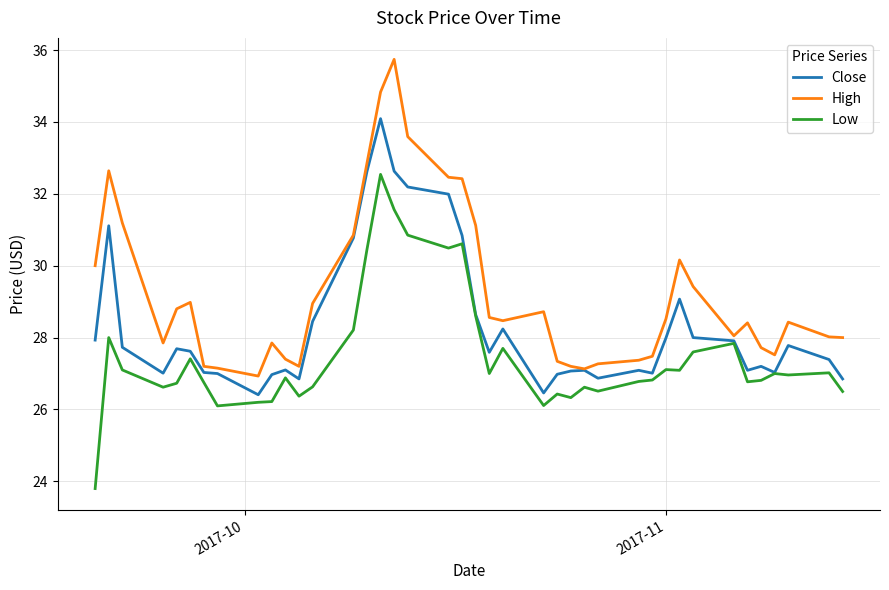

In High, how many points are higher than both neighbors (excluding endpoints)?

8